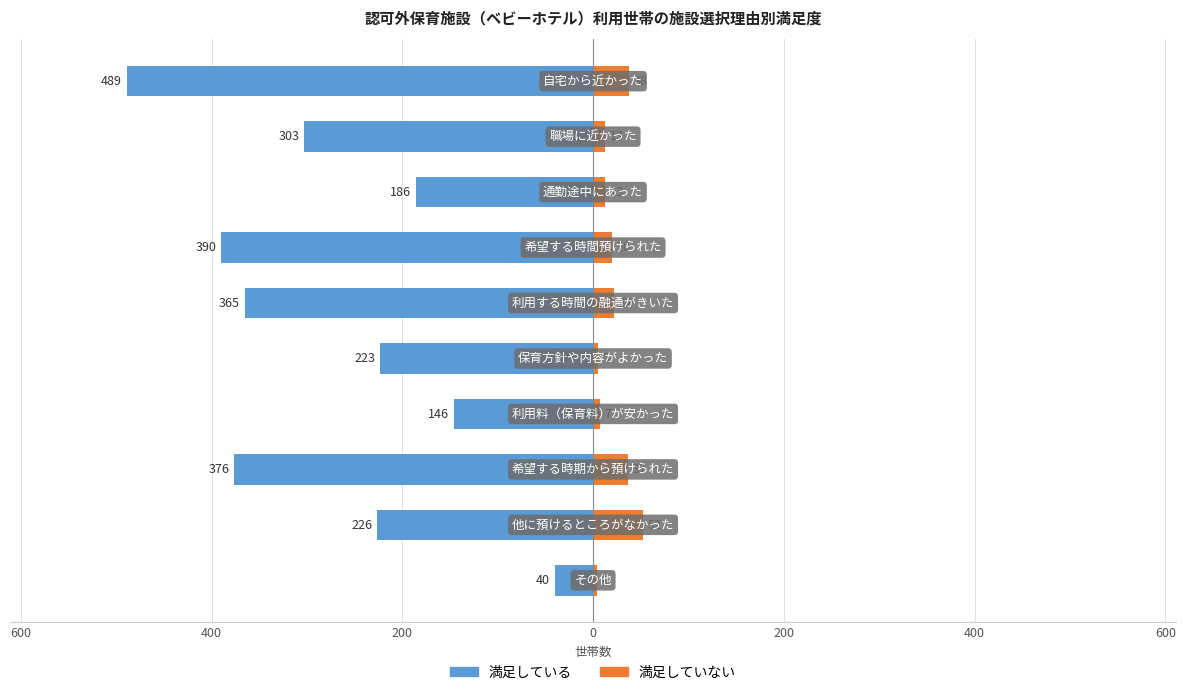

Reading right to left, transcribe all the data shown in this chart.

満足している: -40	-226	-376	-146	-223	-365	-390	-186	-303	-489
満足していない: 4	52	37	7	5	22	20	13	13	38